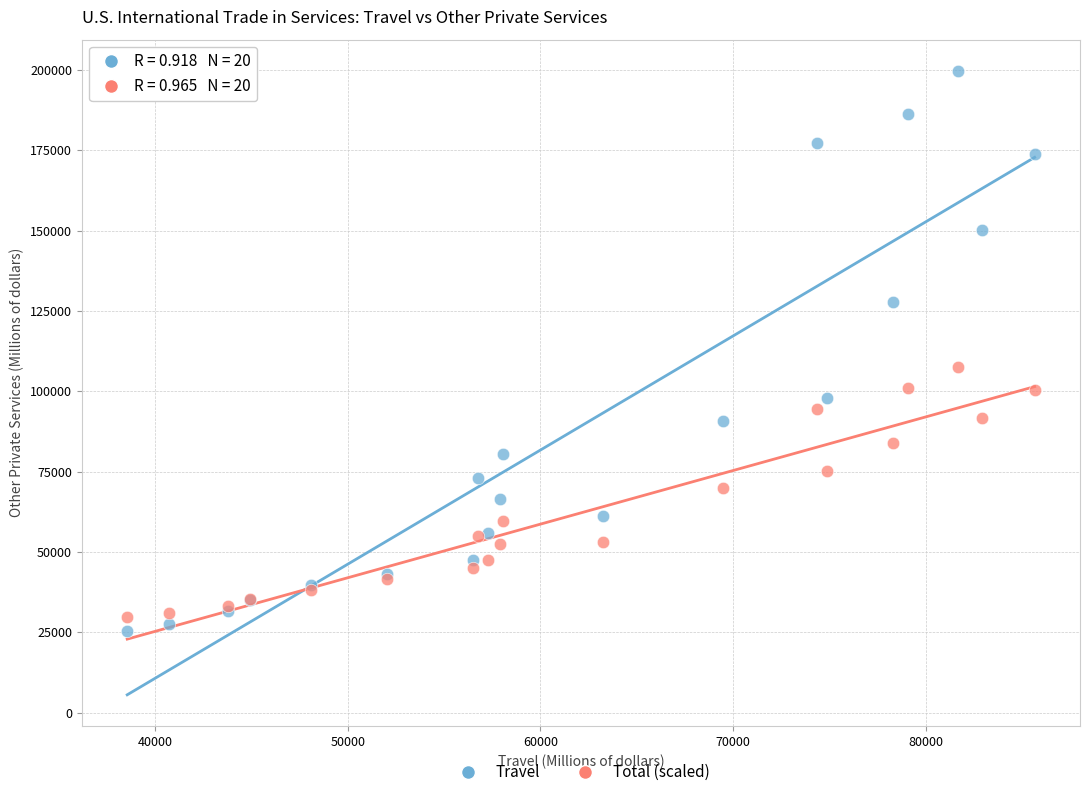

Across all series, what Y value is closest to 112570?

107543.5